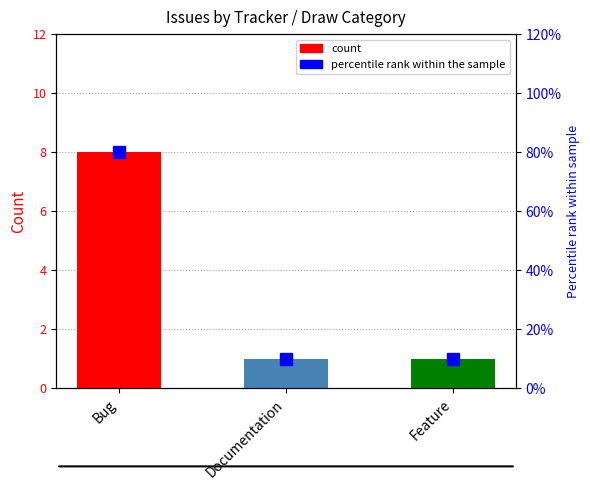

List the labels in order of value, smallest first.

Documentation, Feature, Bug